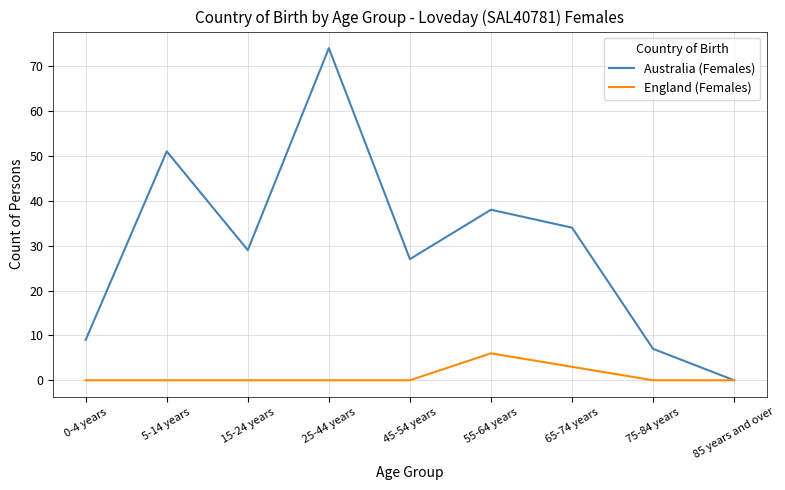

Reading left to right, what are all the values shown in this chart?

Australia (Females): 9	51	29	74	27	38	34	7	0
England (Females): 0	0	0	0	0	6	3	0	0